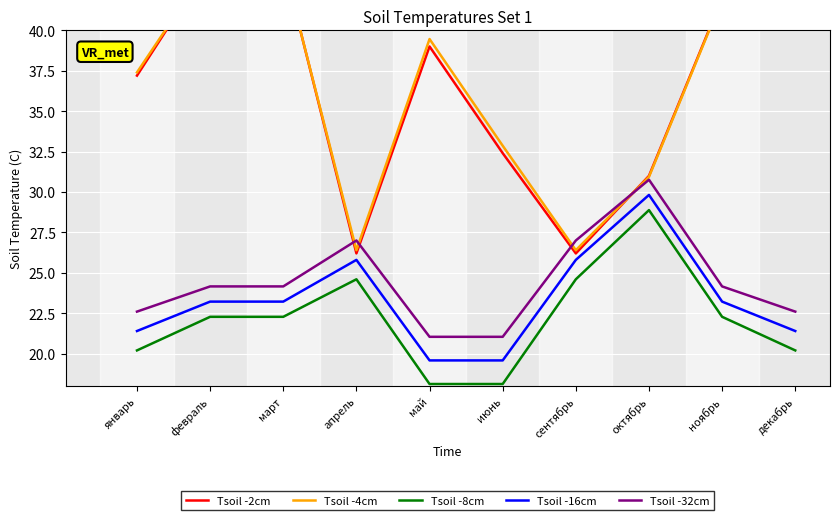

What is the sum of all Tsoil -8cm values?

221.6